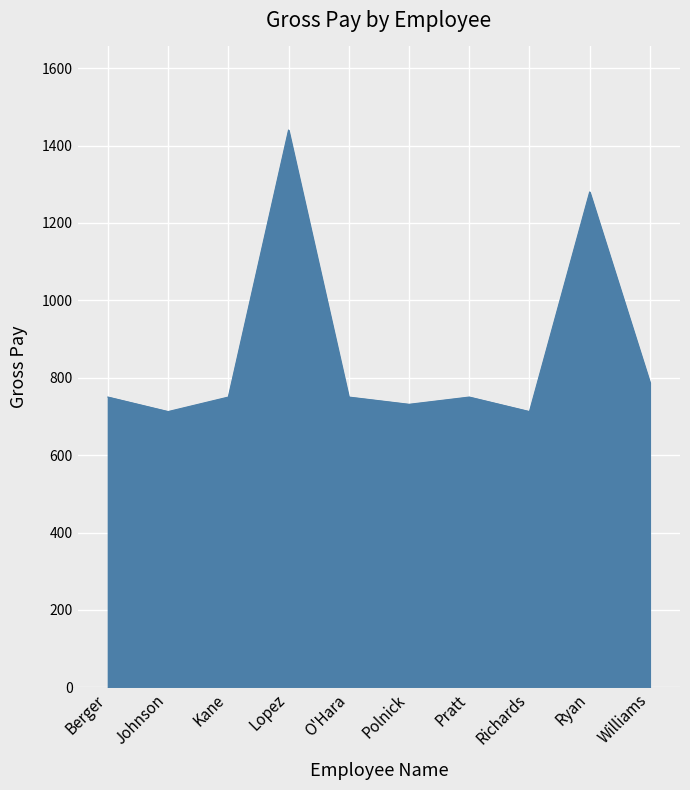

What is the minimum value shown in the chart?

712.5